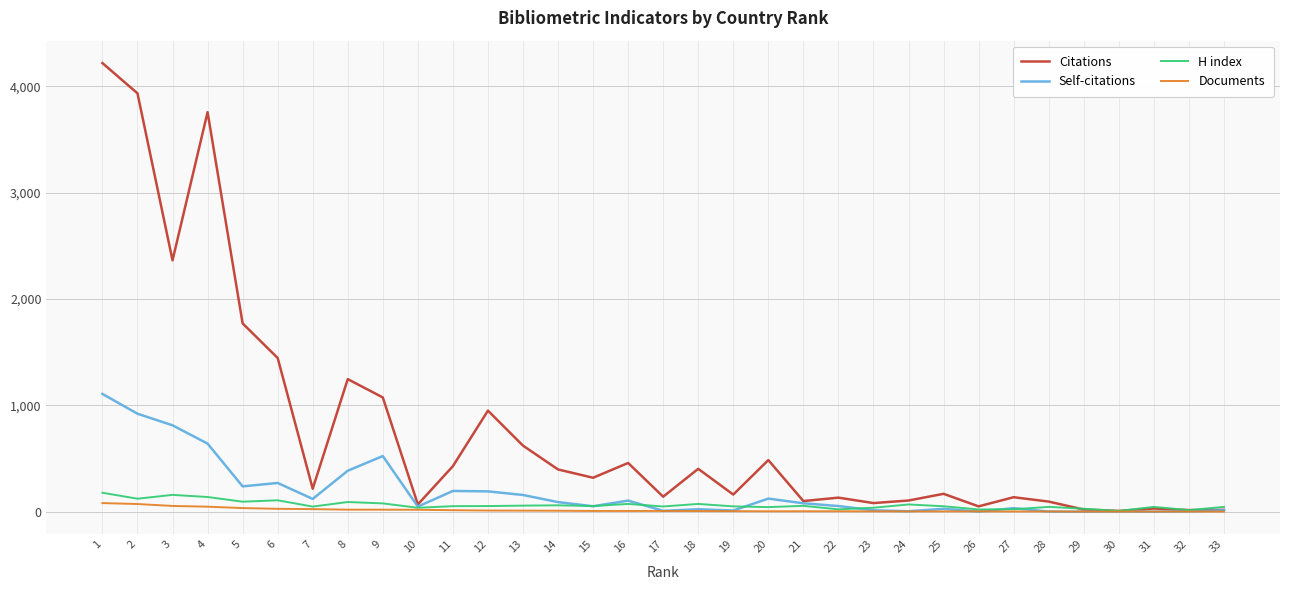

Read the H index value at 11.

52